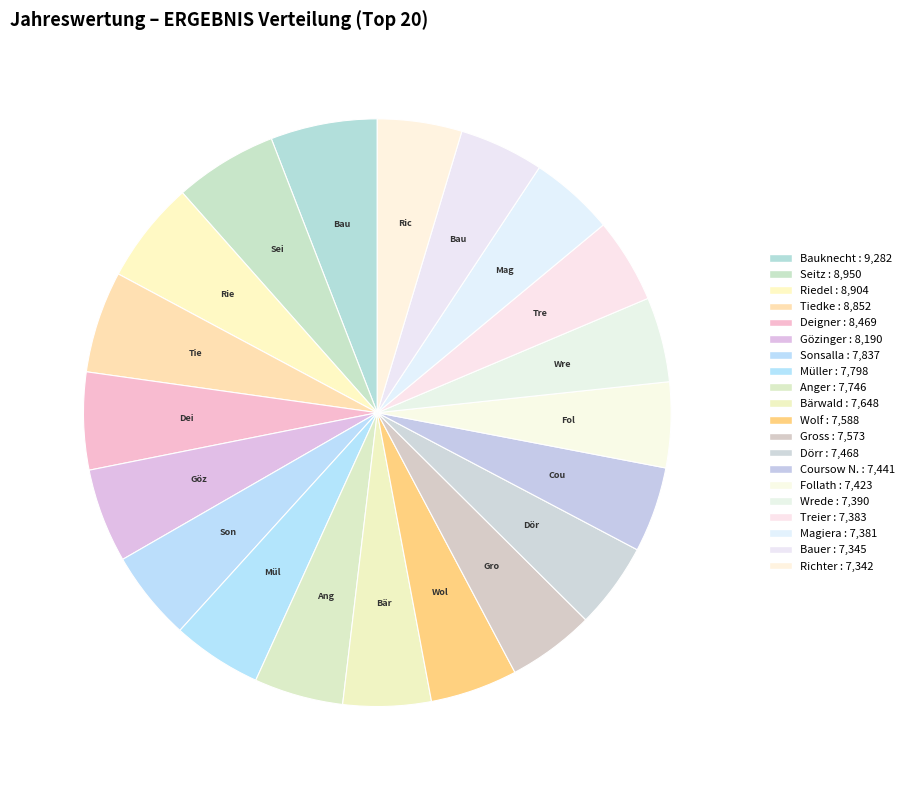

What is the largest slice in the pie chart?

Bauknecht